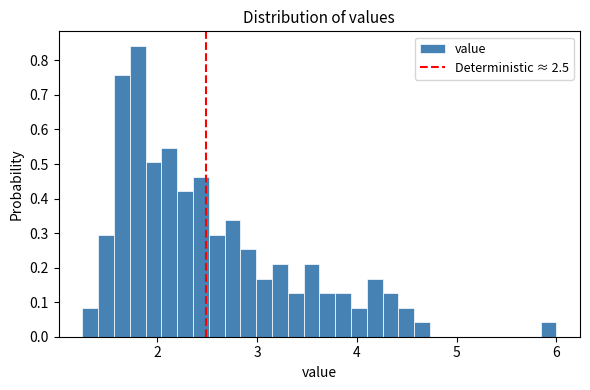

Around what value on the x-axis is the tallest bar? Give the approximate position of its centre, as read against the axis.

1.8